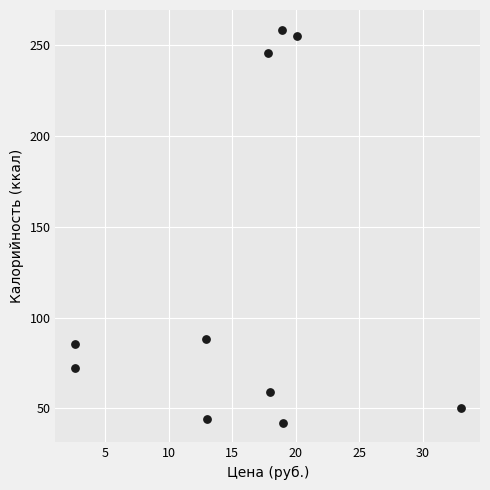

What is the range of X values (max minus min)?

30.4